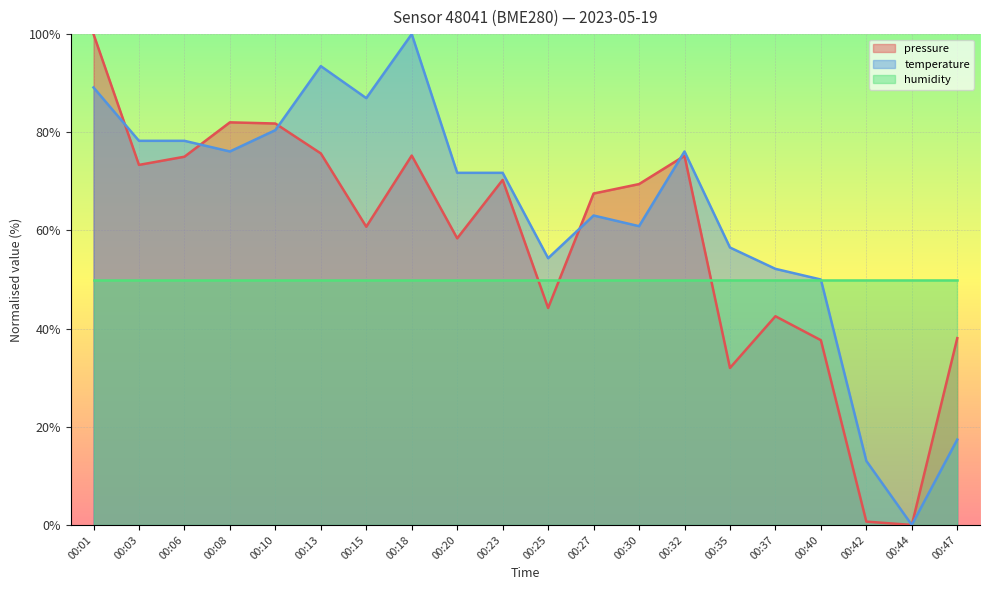

What is the maximum value for pressure?

100.0